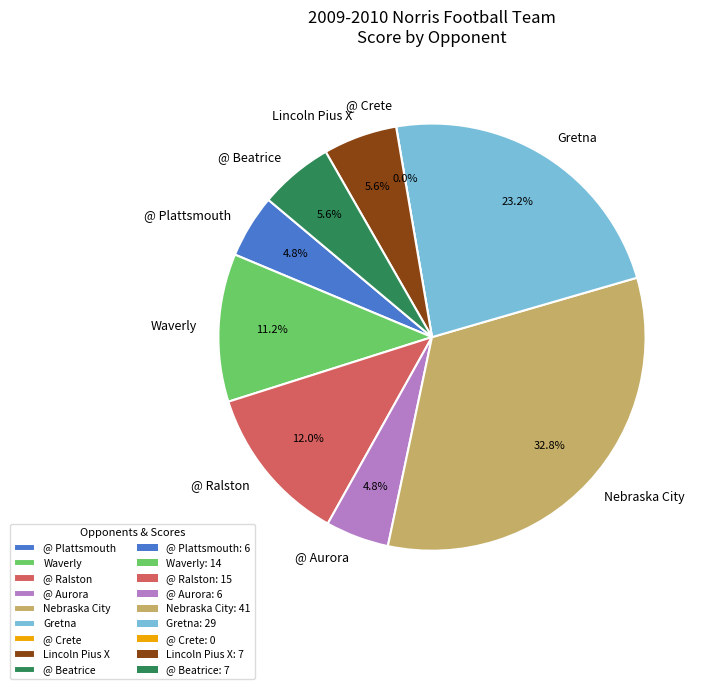

Is there any slice that represents more than half of the pie?

No